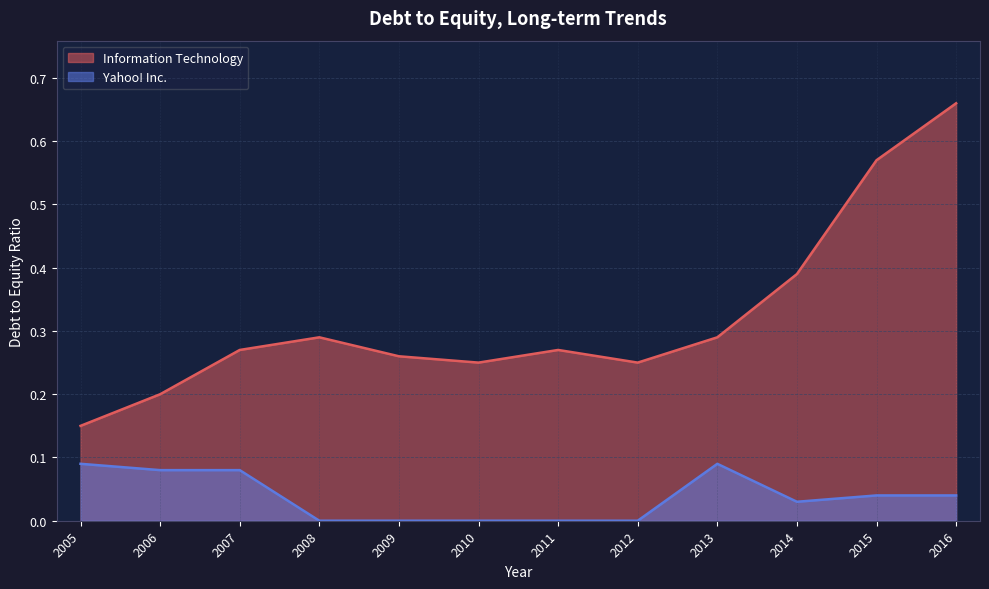

Which category has the lowest value in the Yahoo! Inc. series?

2012